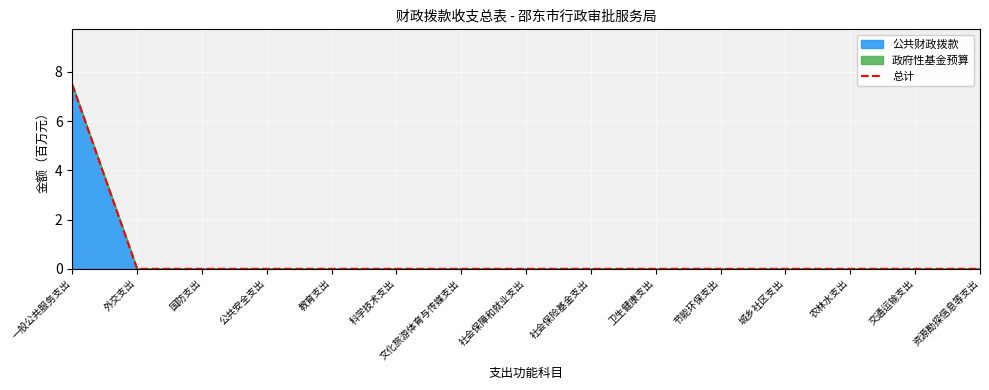

Rank the categories by value from lowest to highest.

外交支出, 国防支出, 公共安全支出, 教育支出, 科学技术支出, 文化旅游体育与传媒支出, 社会保障和就业支出, 社会保险基金支出, 卫生健康支出, 节能环保支出, 城乡社区支出, 农林水支出, 交通运输支出, 资源勘探信息等支出, 一般公共服务支出